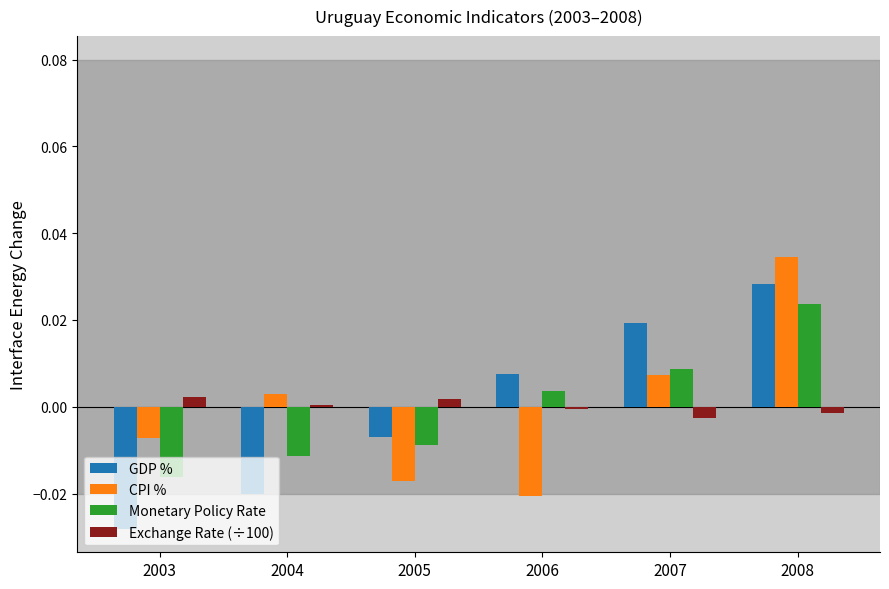

Which series changed the most between 2004 and 2007?

GDP %